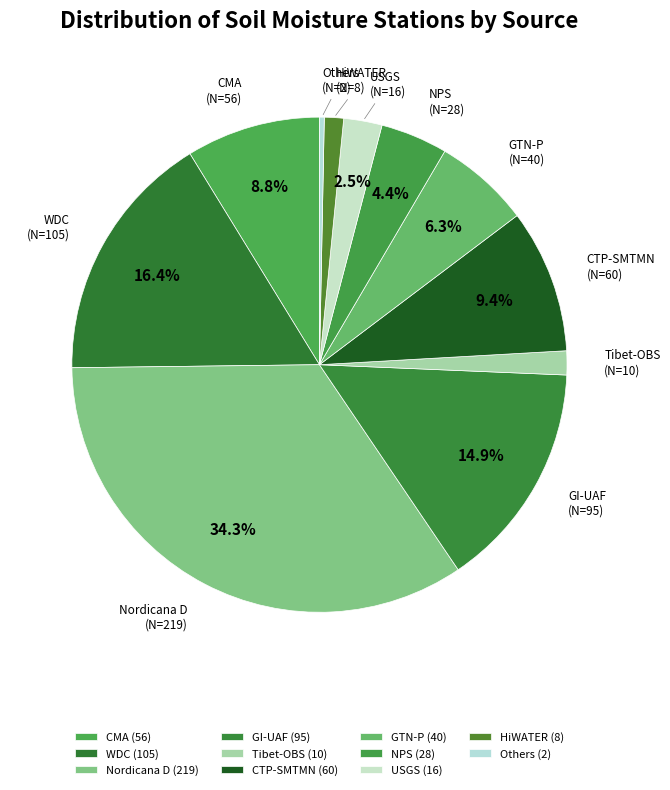

Is it true that CMA is 9% of the pie?

True